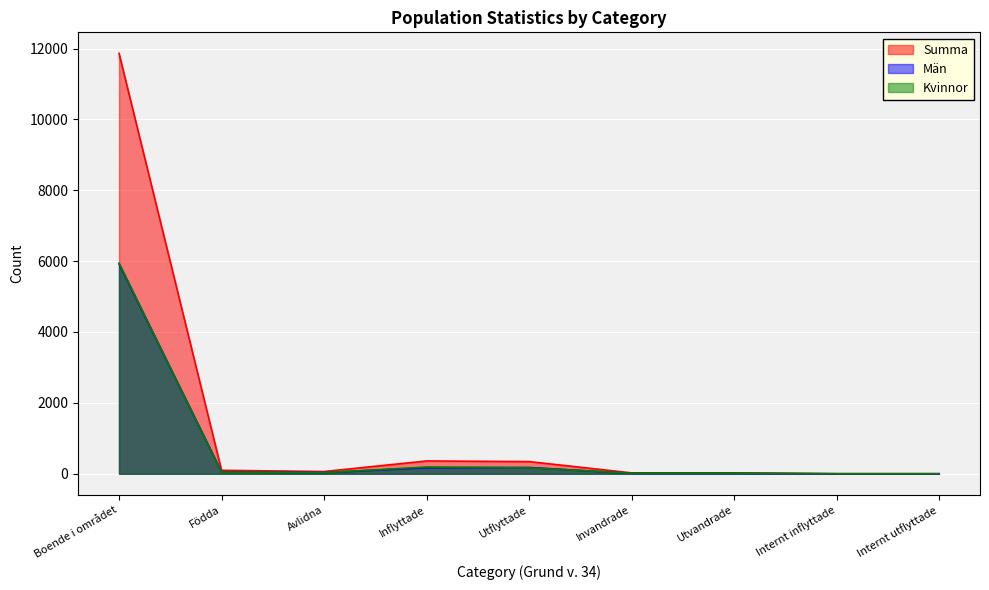

True or false: Män has more than 1 interior local peaks.

False